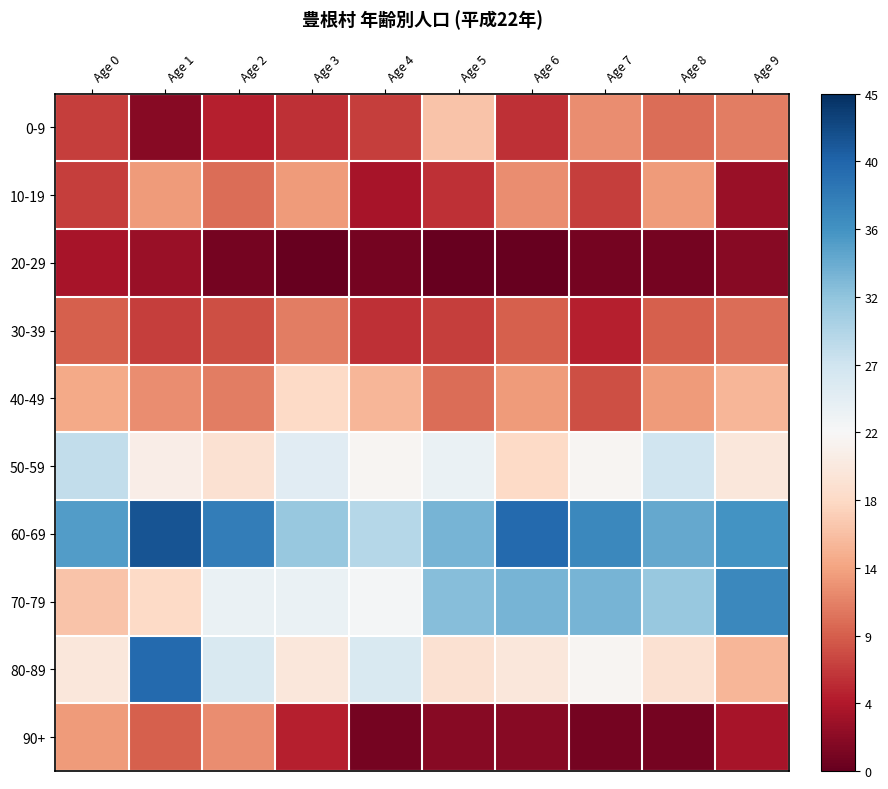

Reading left to right, what are all the values shown in this chart?

0-9: Age 0=-0.7	Age 1=-0.9	Age 2=-0.8	Age 3=-0.7	Age 4=-0.7	Age 5=-0.3	Age 6=-0.7	Age 7=-0.5	Age 8=-0.6	Age 9=-0.5
10-19: Age 0=-0.7	Age 1=-0.4	Age 2=-0.6	Age 3=-0.4	Age 4=-0.8	Age 5=-0.7	Age 6=-0.5	Age 7=-0.7	Age 8=-0.4	Age 9=-0.9
20-29: Age 0=-0.8	Age 1=-0.9	Age 2=-1.0	Age 3=-1.0	Age 4=-1.0	Age 5=-1.0	Age 6=-1.0	Age 7=-1.0	Age 8=-1.0	Age 9=-0.9
30-39: Age 0=-0.6	Age 1=-0.7	Age 2=-0.6	Age 3=-0.5	Age 4=-0.7	Age 5=-0.7	Age 6=-0.6	Age 7=-0.8	Age 8=-0.6	Age 9=-0.6
40-49: Age 0=-0.4	Age 1=-0.5	Age 2=-0.5	Age 3=-0.2	Age 4=-0.3	Age 5=-0.6	Age 6=-0.4	Age 7=-0.6	Age 8=-0.4	Age 9=-0.3
50-59: Age 0=0.2	Age 1=-0.1	Age 2=-0.2	Age 3=0.1	Age 4=-0.0	Age 5=0.1	Age 6=-0.2	Age 7=-0.0	Age 8=0.2	Age 9=-0.1
60-69: Age 0=0.6	Age 1=0.9	Age 2=0.7	Age 3=0.4	Age 4=0.3	Age 5=0.5	Age 6=0.8	Age 7=0.6	Age 8=0.5	Age 9=0.6
70-79: Age 0=-0.3	Age 1=-0.2	Age 2=0.1	Age 3=0.1	Age 4=0.0	Age 5=0.4	Age 6=0.5	Age 7=0.5	Age 8=0.4	Age 9=0.6
80-89: Age 0=-0.1	Age 1=0.8	Age 2=0.2	Age 3=-0.1	Age 4=0.2	Age 5=-0.2	Age 6=-0.1	Age 7=-0.0	Age 8=-0.2	Age 9=-0.3
90+: Age 0=-0.4	Age 1=-0.6	Age 2=-0.5	Age 3=-0.8	Age 4=-1.0	Age 5=-0.9	Age 6=-0.9	Age 7=-1.0	Age 8=-1.0	Age 9=-0.8